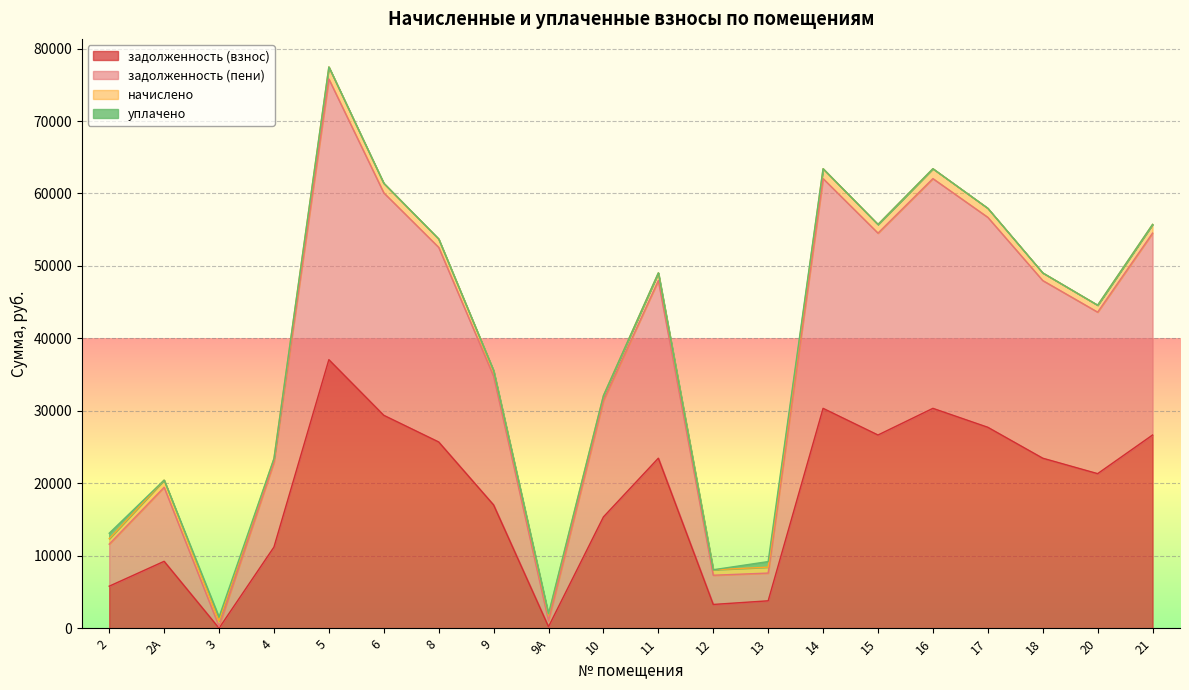

What position from the right is 10?

11